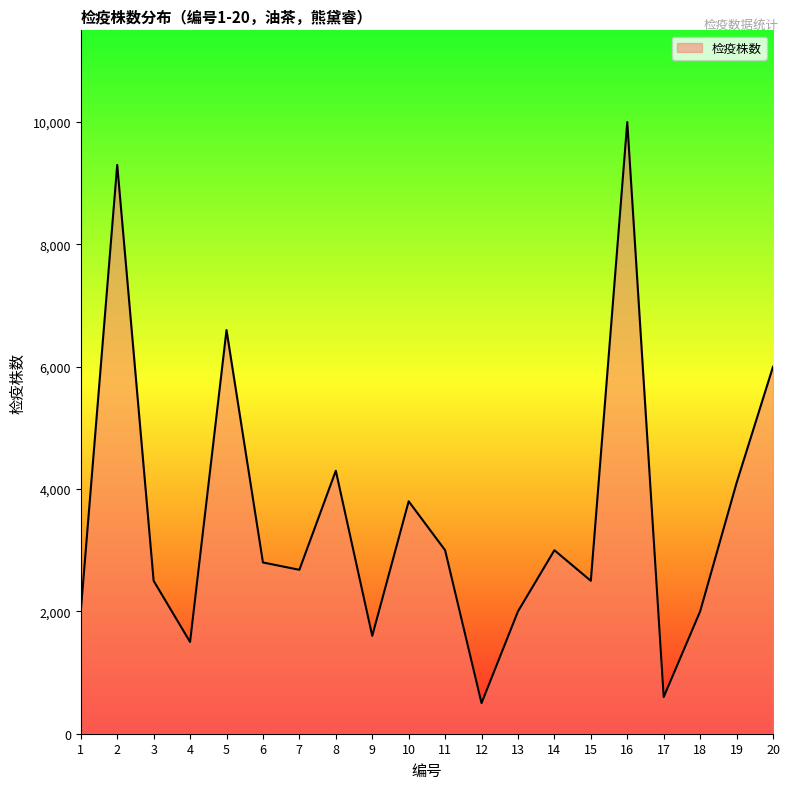

What is the maximum value shown in the chart?

10000